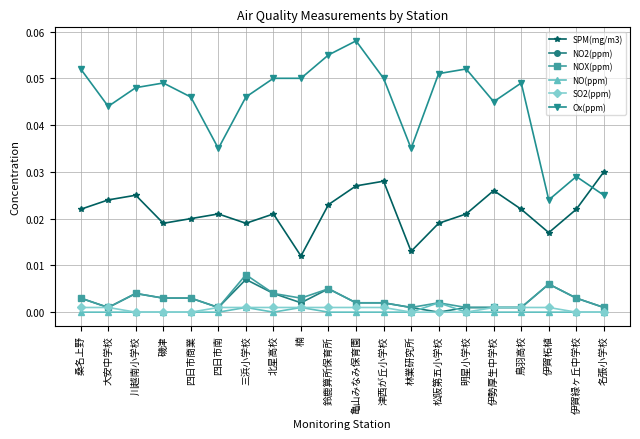

Is the value of NOX(ppm) at 北星高校 greater than the value of Ox(ppm) at 北星高校?

No